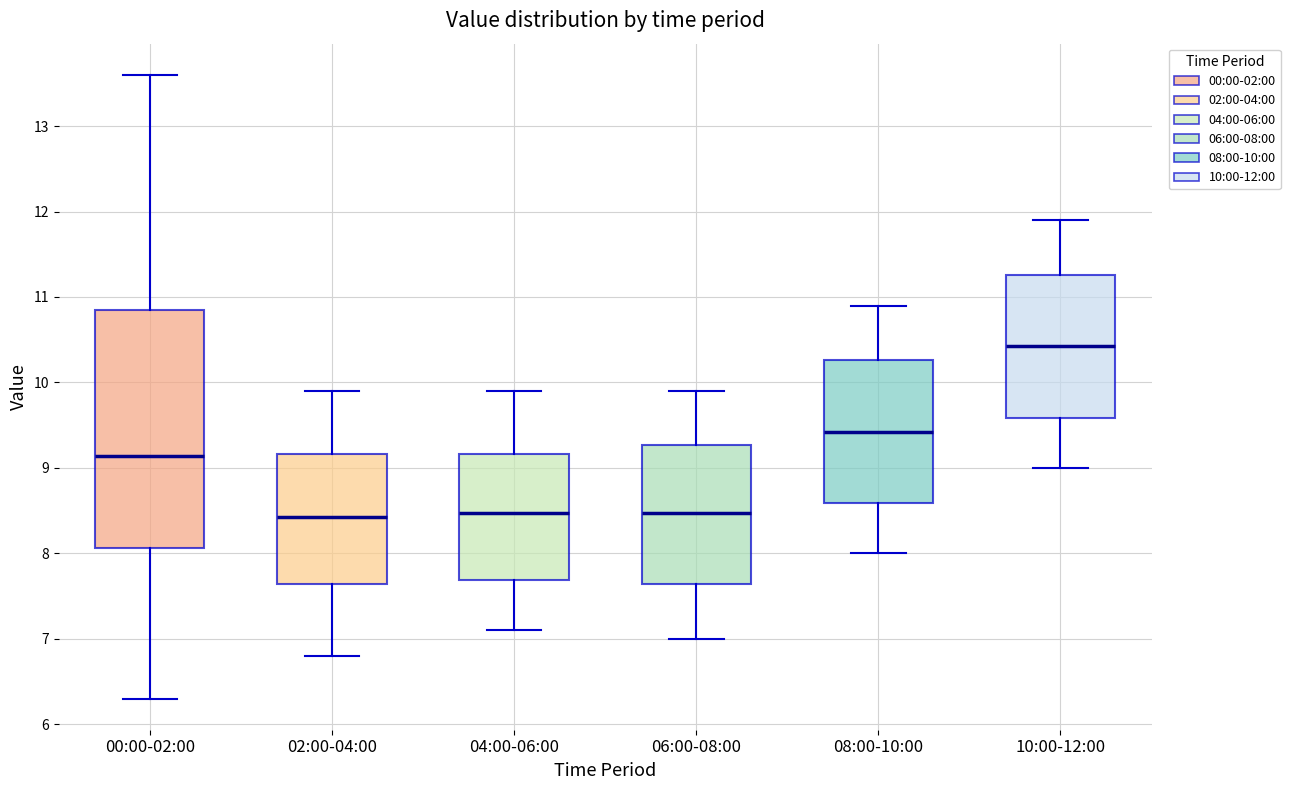

Reading left to right, read every box against the y-axis: the position of its median line, the range the box covers, and the ends of its whiskers. The values are not printed on the chart, so give them approximately, as read against the axis.

00:00-02:00: median 9.1, box 8.1 to 10.9, whiskers 6.3 to 13.6
02:00-04:00: median 8.4, box 7.6 to 9.2, whiskers 6.8 to 9.9
04:00-06:00: median 8.5, box 7.7 to 9.2, whiskers 7.1 to 9.9
06:00-08:00: median 8.5, box 7.6 to 9.3, whiskers 7.0 to 9.9
08:00-10:00: median 9.4, box 8.6 to 10.3, whiskers 8.0 to 10.9
10:00-12:00: median 10.4, box 9.6 to 11.3, whiskers 9.0 to 11.9